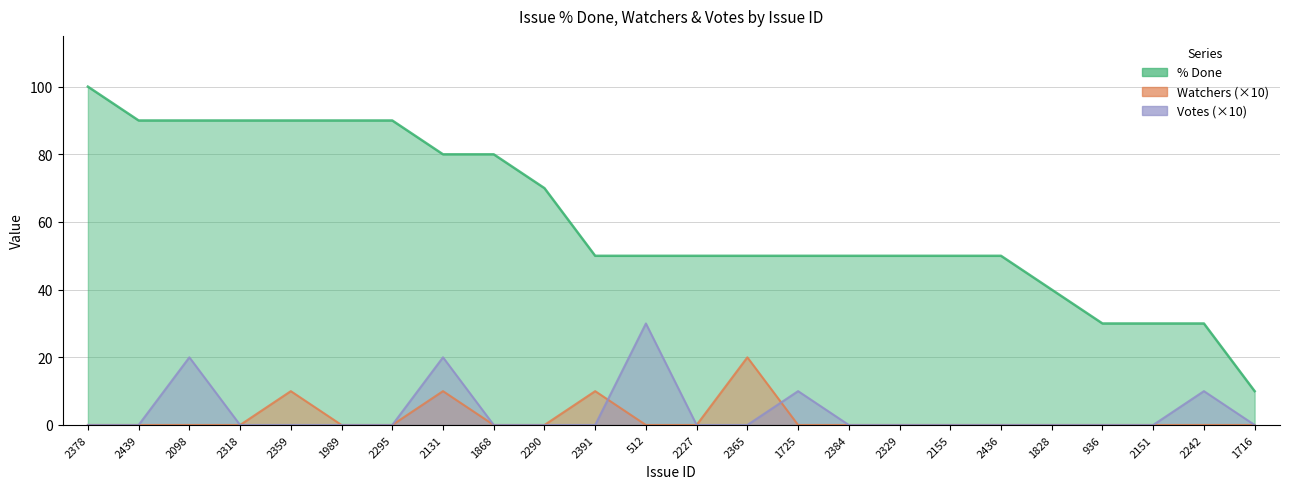

What is the greatest value displayed?

100